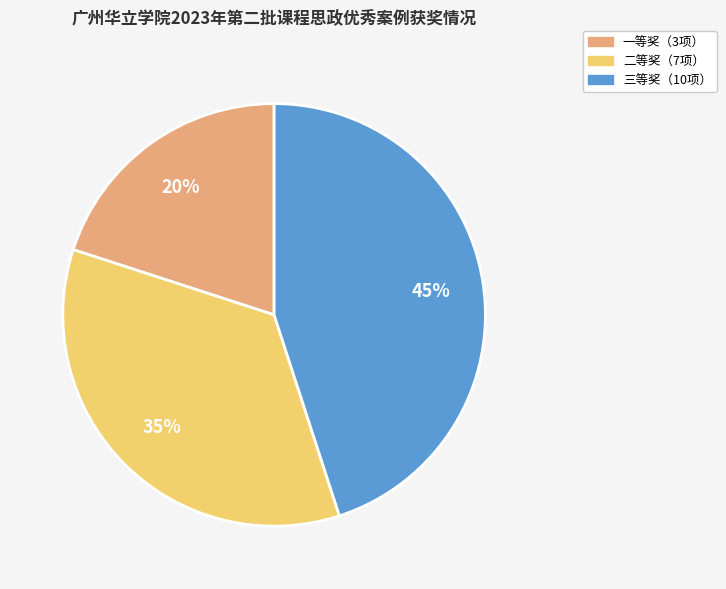

Is there any slice that represents more than half of the pie?

No